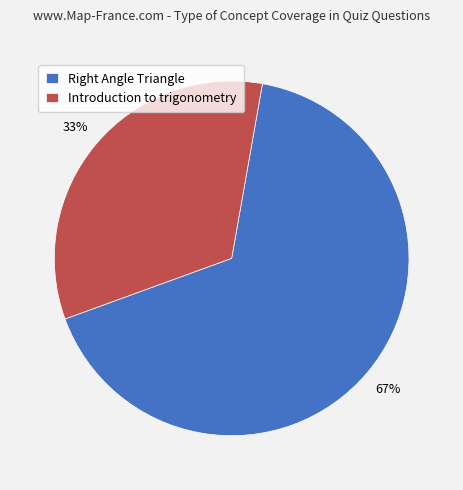

Which category accounts for the majority?

Right Angle Triangle